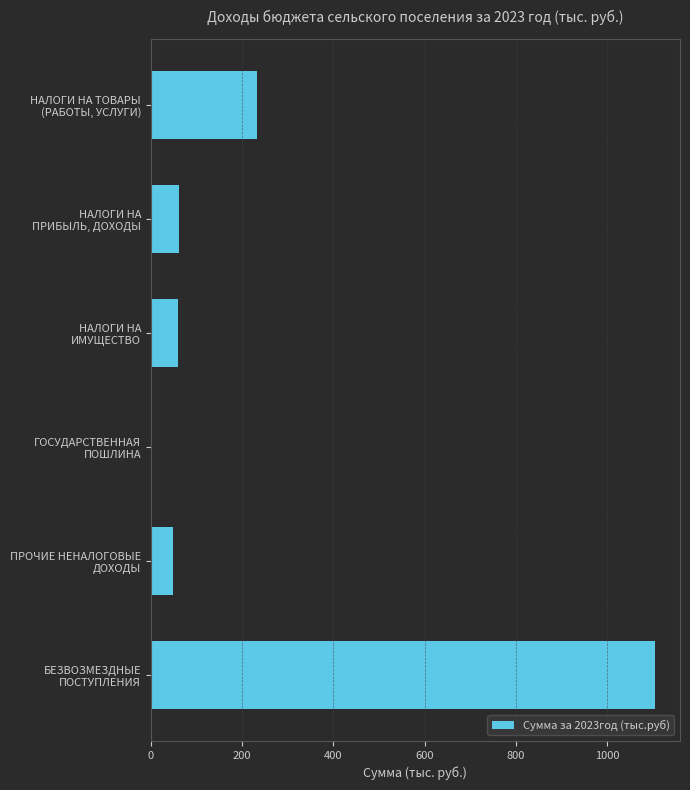

What is the sum of all values?

1505.6